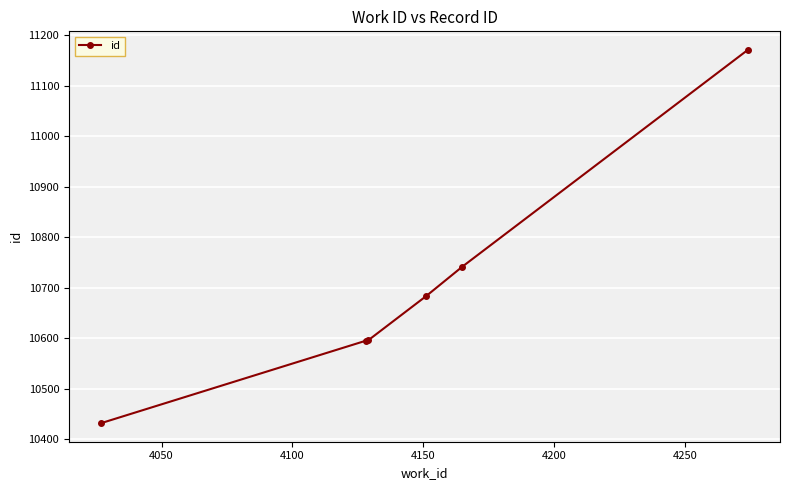

What is the difference between the maximum and minimum values?

739